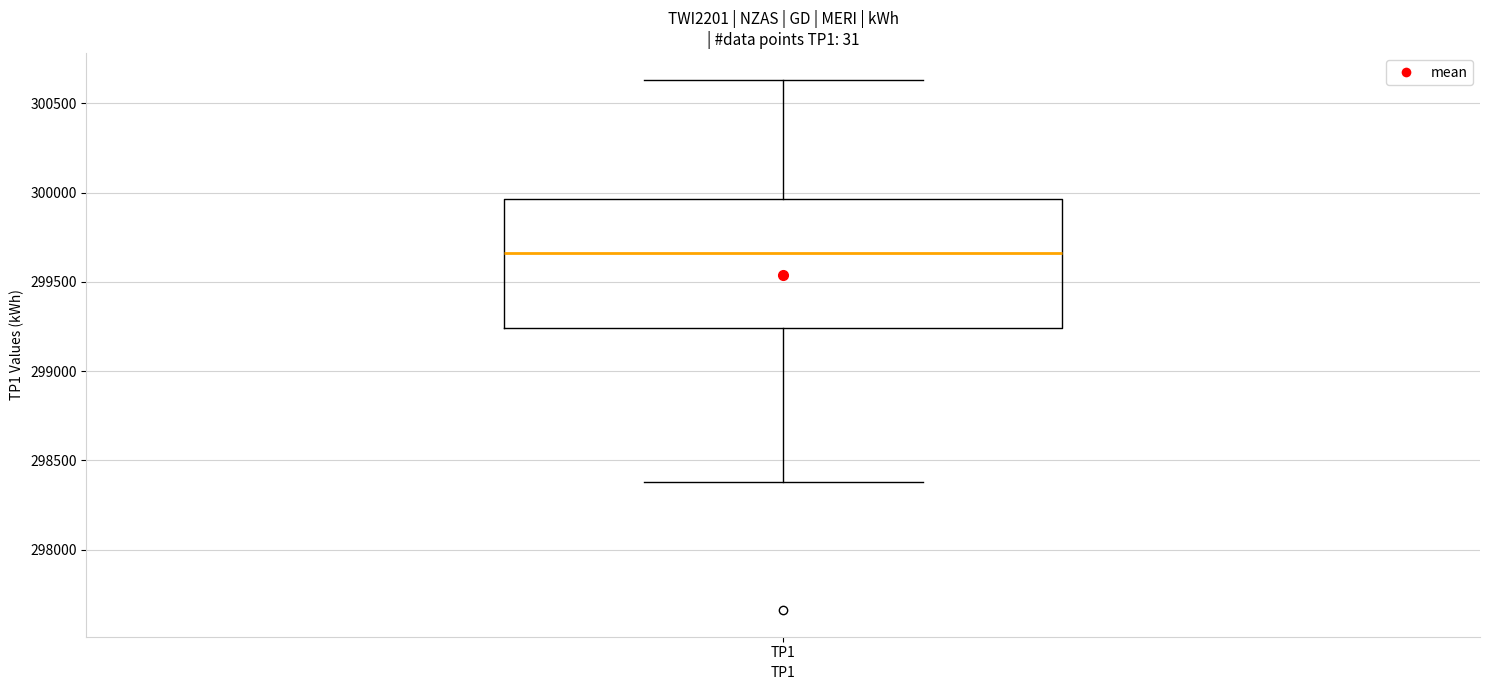

Transcribe this box plot: give where the median line is, the range the box spans, and where the two whiskers end, as read against the y-axis. The values are not printed on the chart, so give them approximately, as read against the axis.

median 299650, box 299250 to 299950, whiskers 298400 to 300650